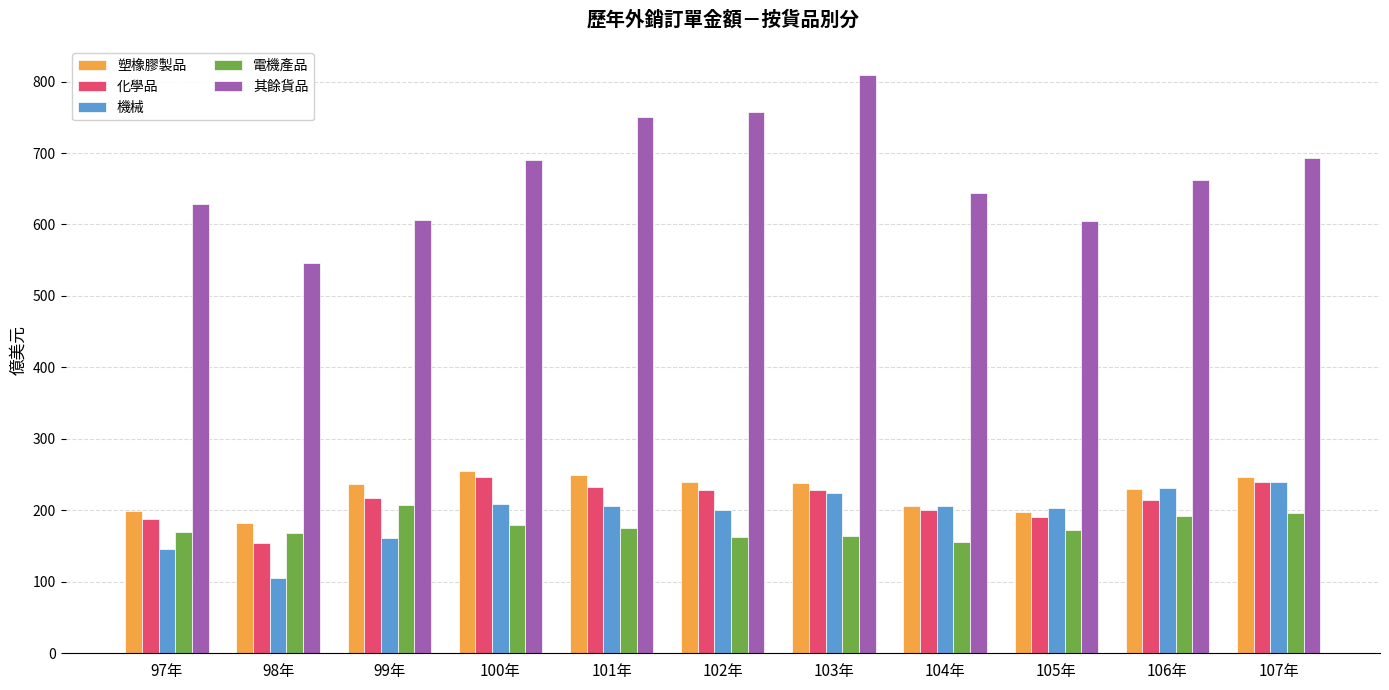

How many bars are there in total?

55